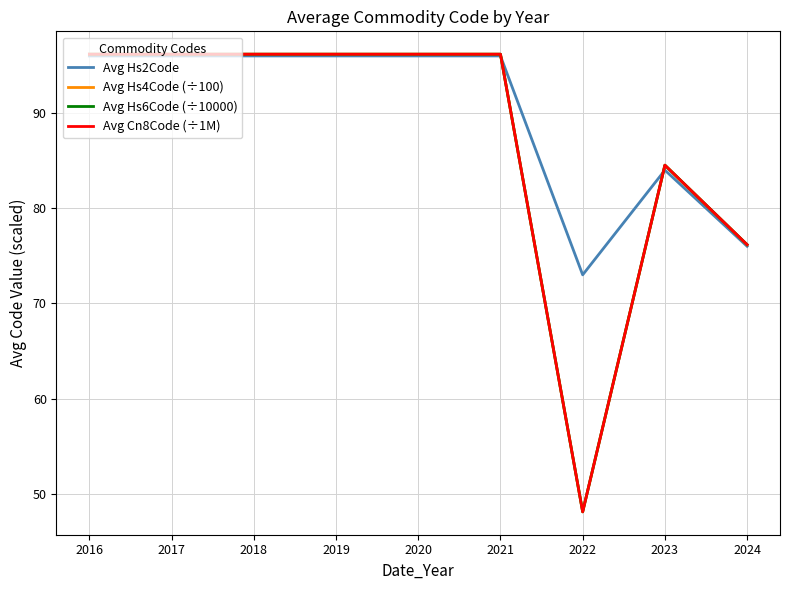

Is this an area chart (filled region under the line)?

No